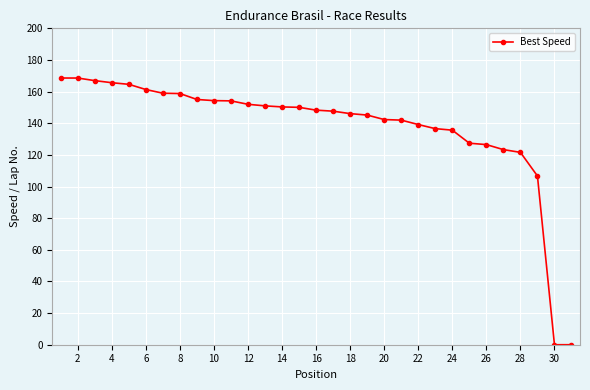

What is the value of the 21st point from the left?

142.0